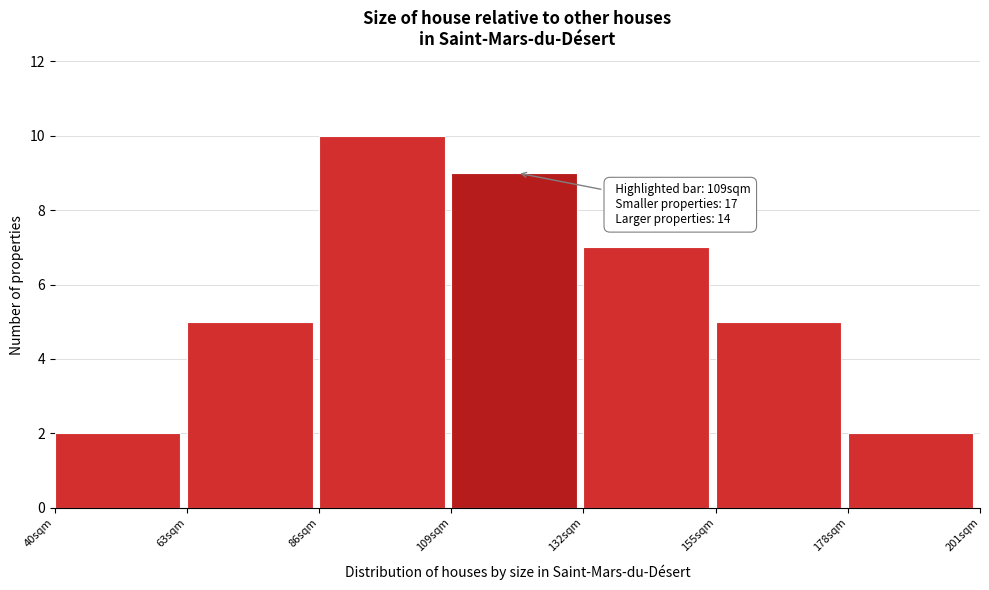

Which range on the x-axis has the tallest bar?

86 to 109